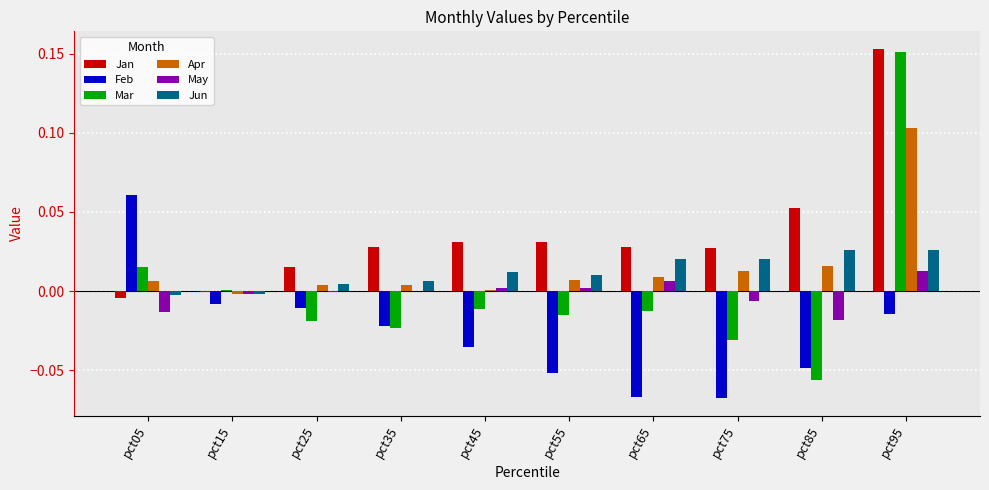

Which series changed the most between pct35 and pct55?

Feb